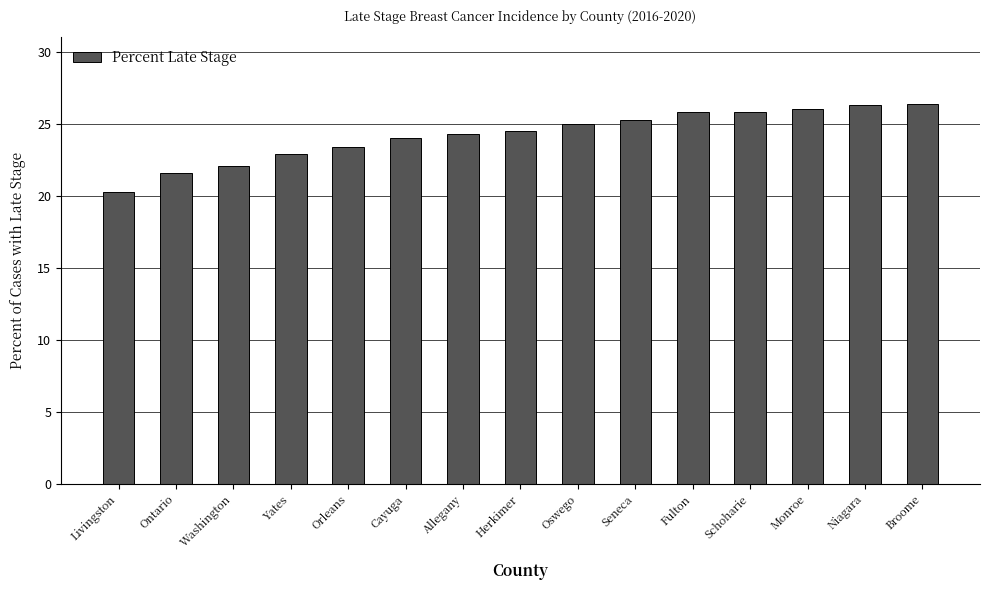

What is the change in value from Herkimer to Monroe?

+1.5